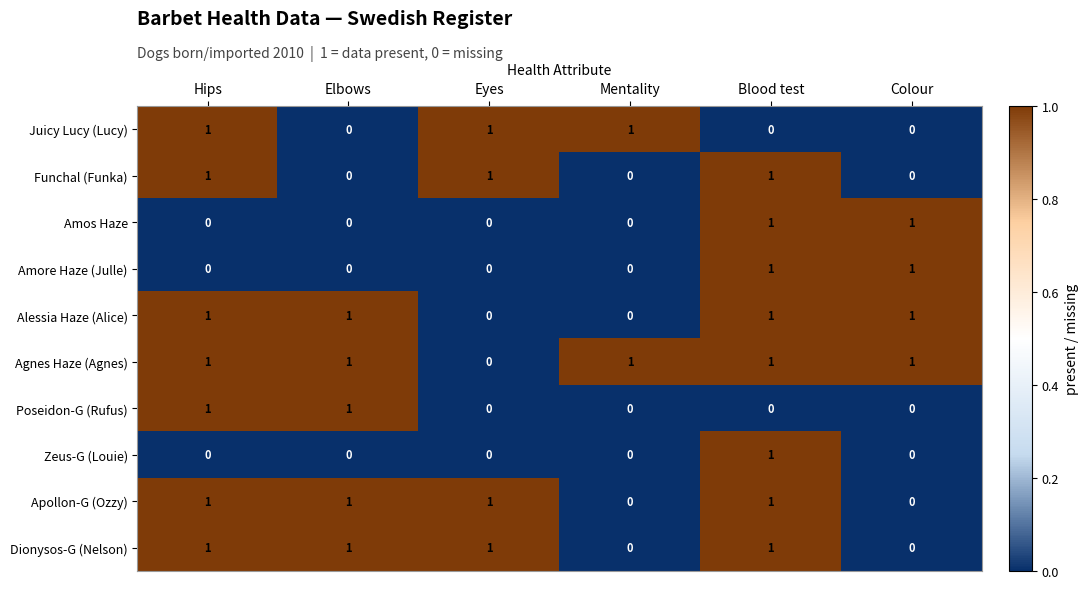

What is the total value across all series at Hips?

7